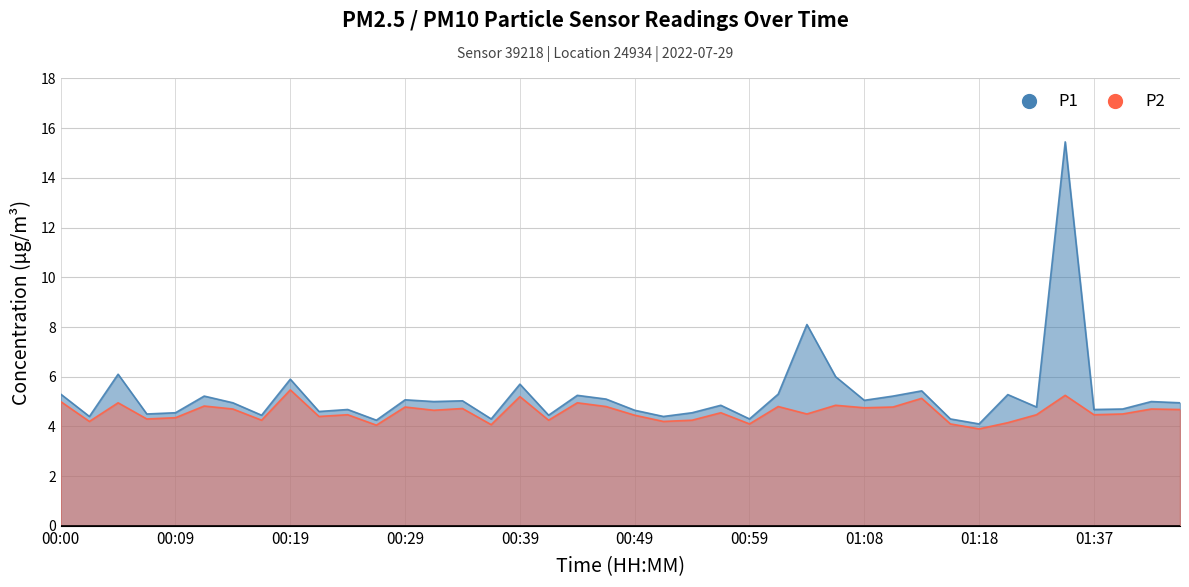

What is the average value of the P2 series?

4.6